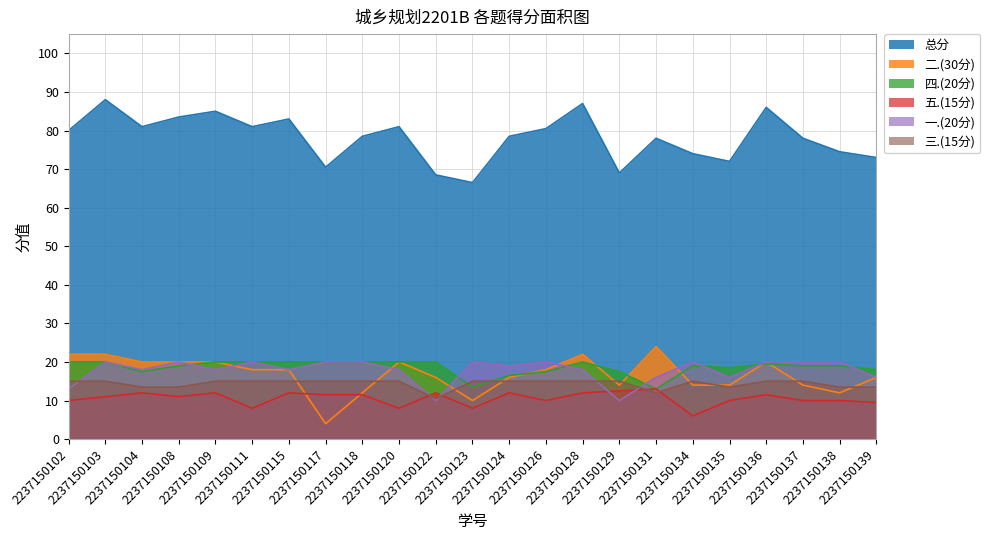

At which category does the chart reach its peak across all series?

2237150103